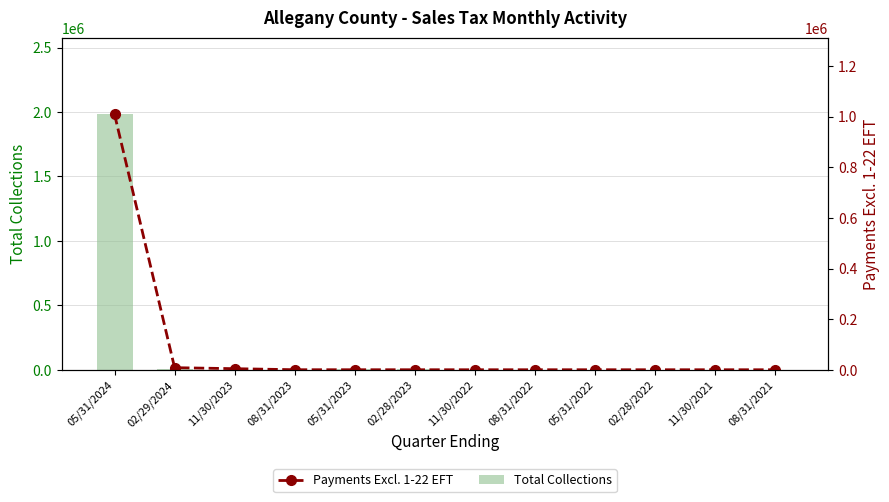

Reading left to right, what are all the values shown in this chart?

Total Collections: 1982102.1	2511.0	1761.9	0.0	2801.3	2873.8	1994.1	1729.3	0.0	17.8	0.0	0.0
Payments Excl. 1-22 EFT: 1009331.5	8193.4	4226.8	126.7	97.2	48.0	28.1	39.6	48.8	39.8	40.0	29.0